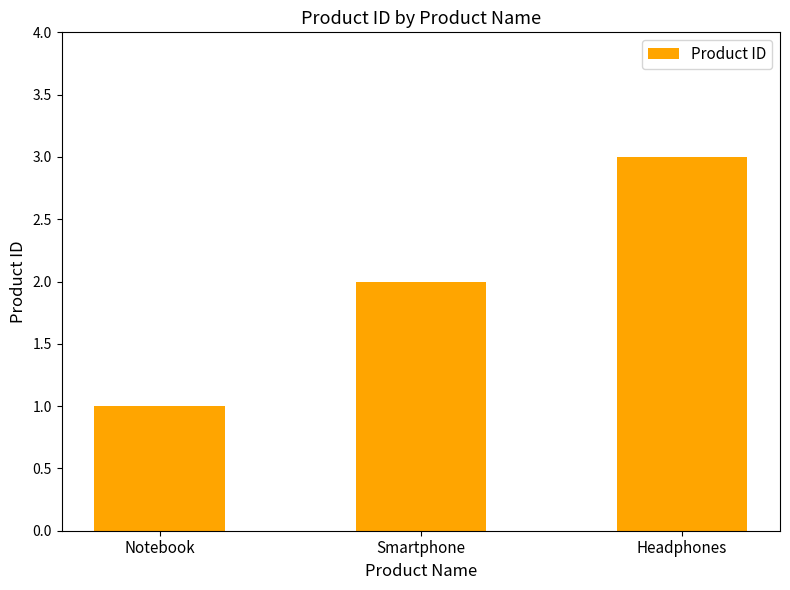

Rank the categories by value from lowest to highest.

Notebook, Smartphone, Headphones